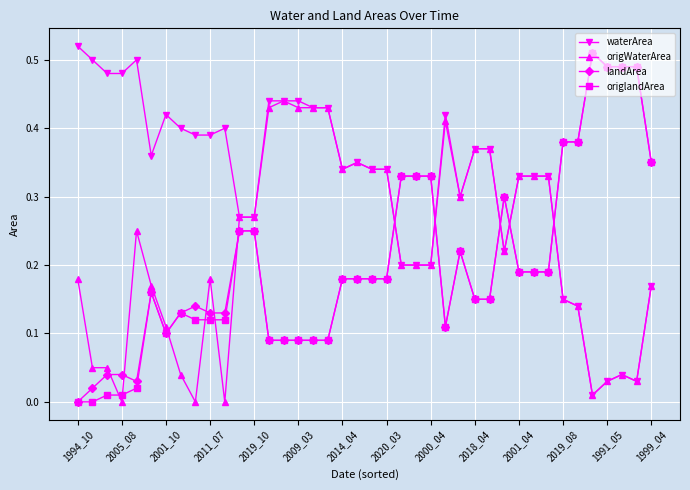

How many intersections are there between landArea and origWaterArea?

11